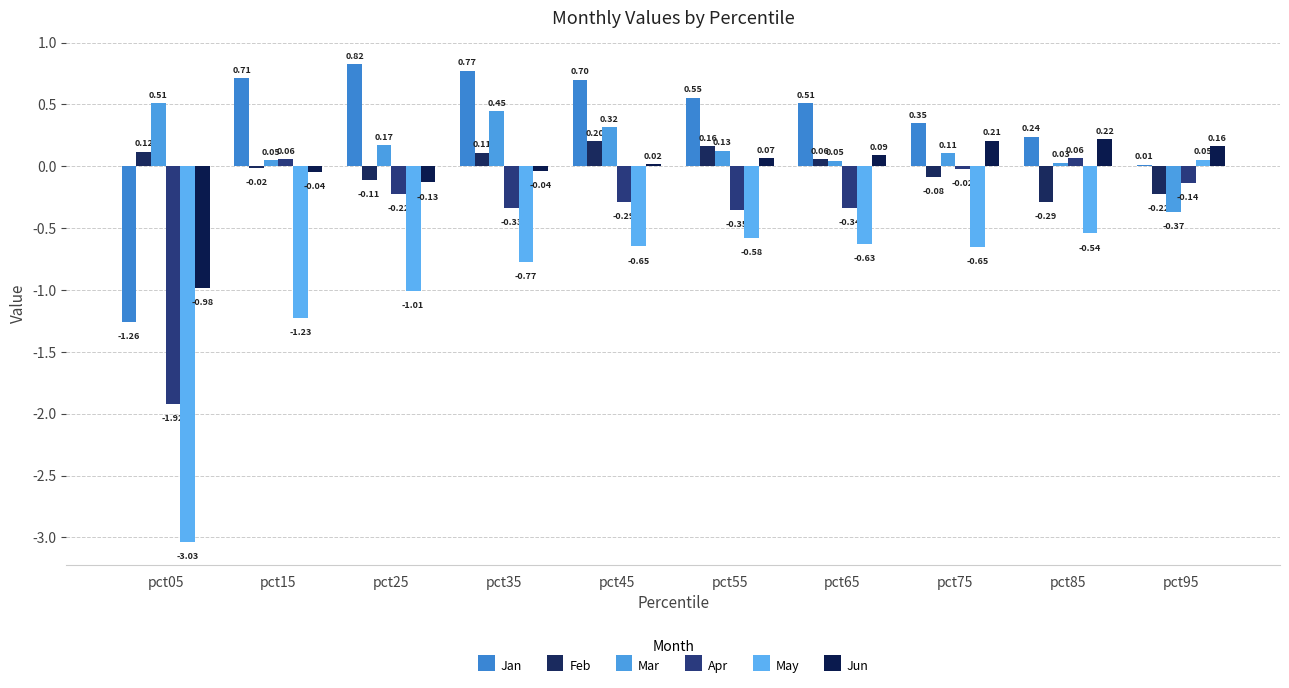

Rank the series at pct85 from highest to lowest value.

Jan, Jun, Apr, Mar, Feb, May